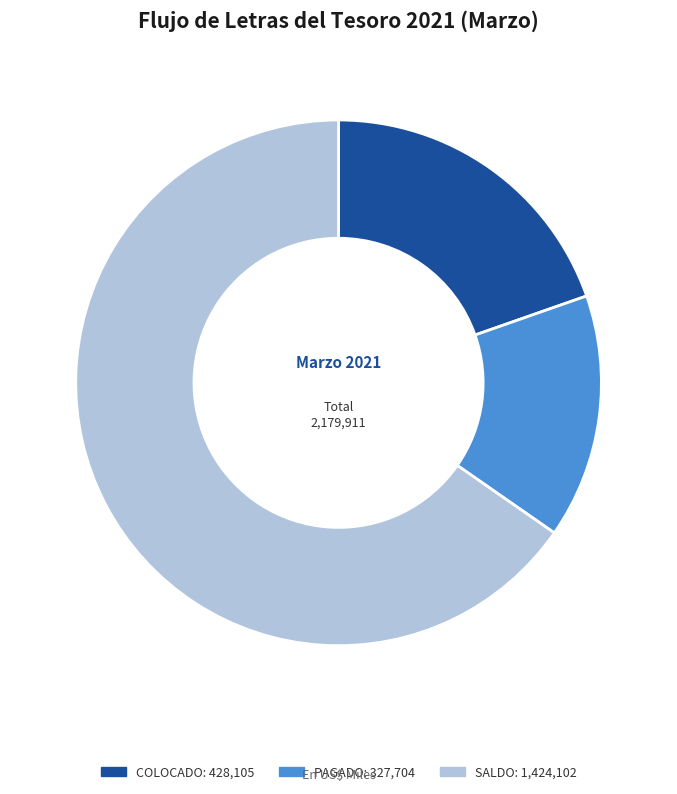

How many segments does this pie chart have?

3